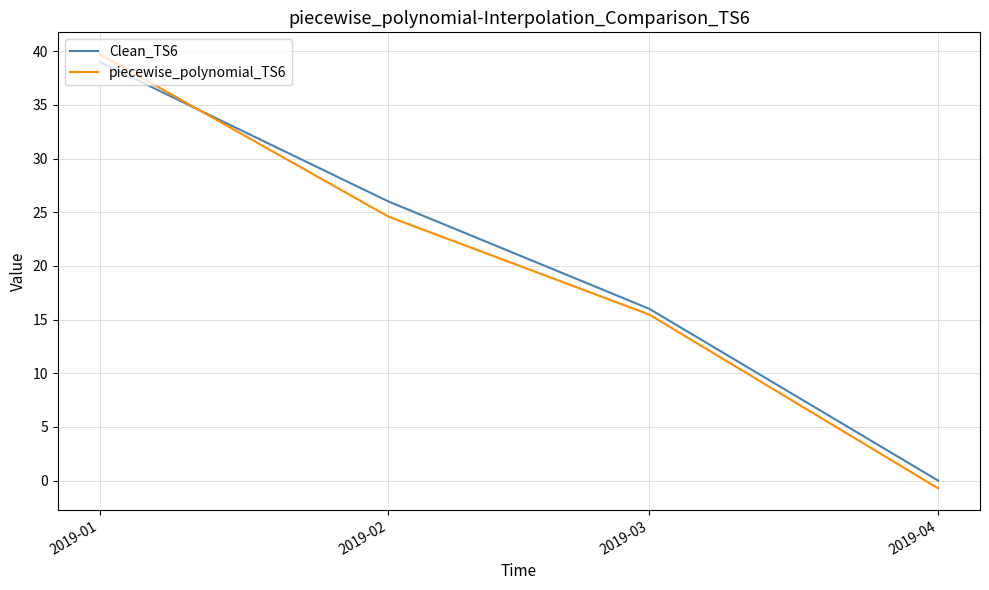

Which series has the widest spread of values?

piecewise_polynomial_TS6